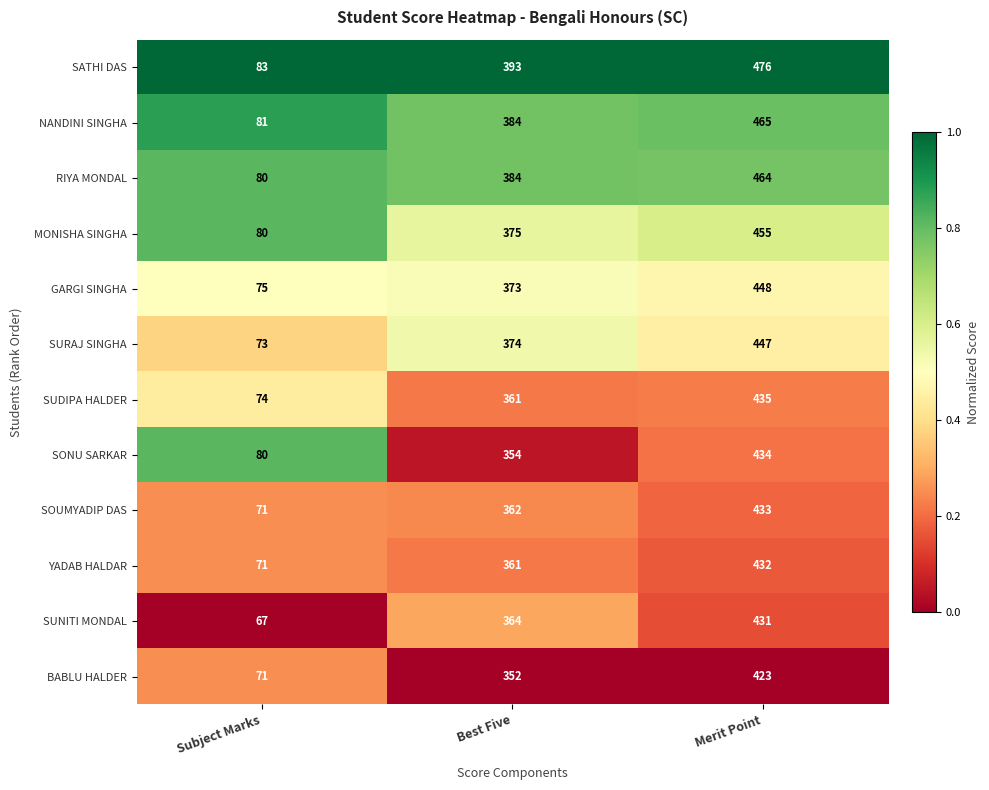

What is the difference between the maximum and minimum values in the SUNITI MONDAL series?

364